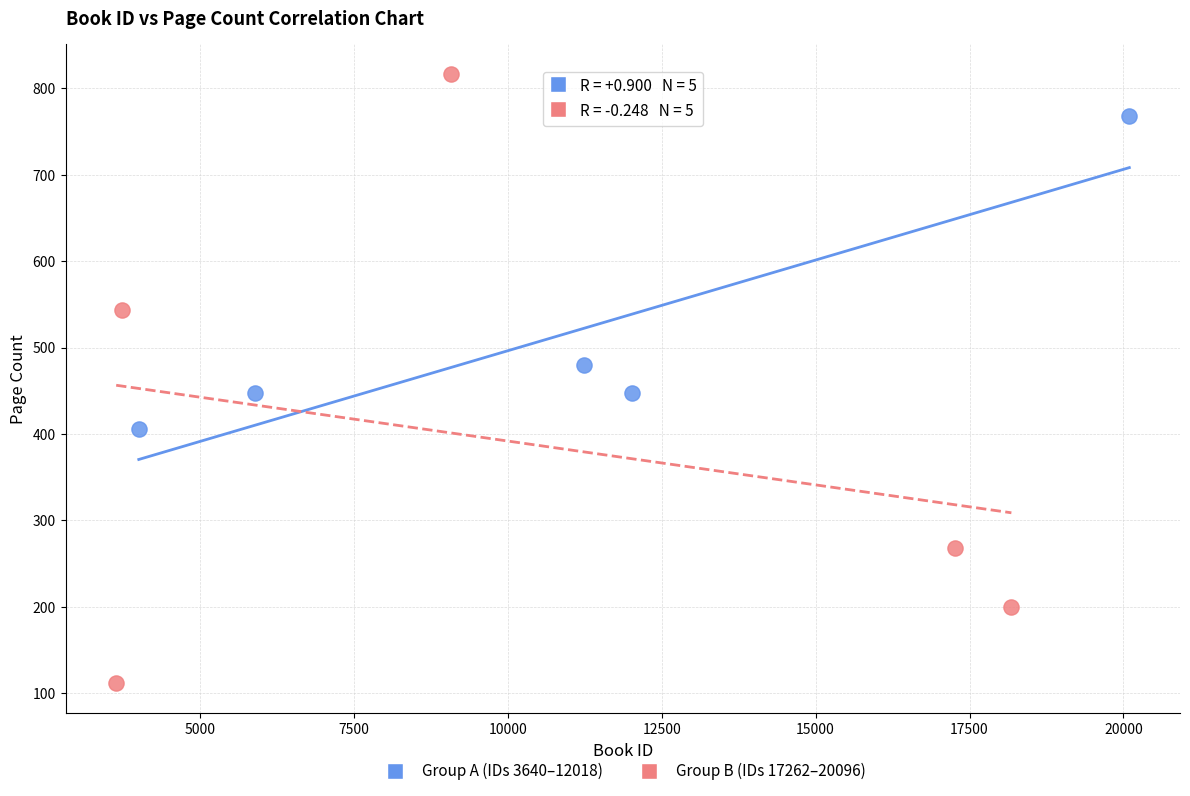

Which series reaches the maximum Y coordinate?

Group B (IDs 17262–20096)